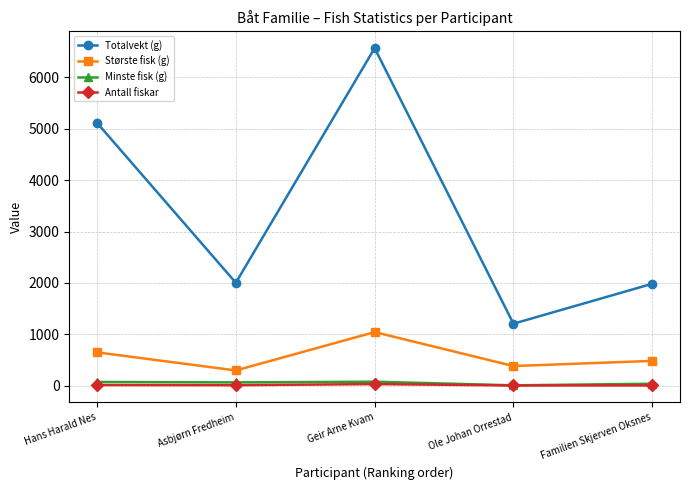

What is the label of the 4th point from the left?

Ole Johan Orrestad